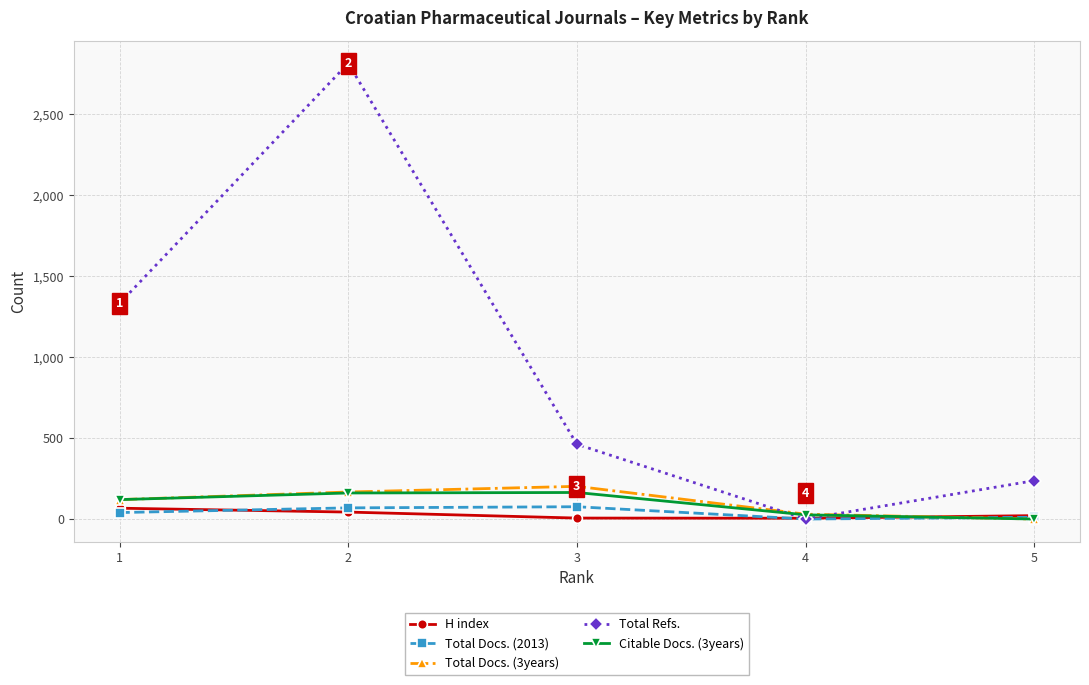

How many Total Docs. (3years) values are between 30 and 167?

3